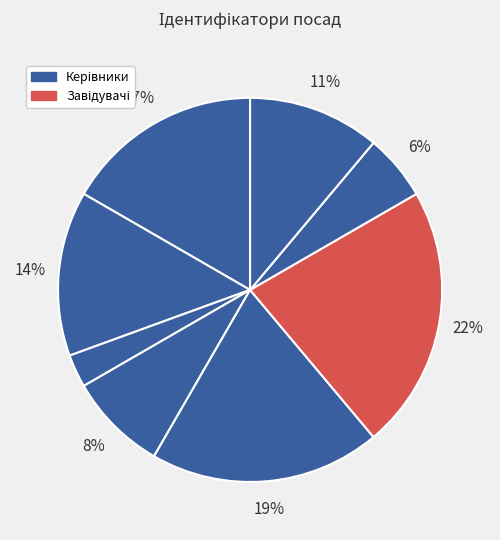

Is there a majority slice in this chart?

No